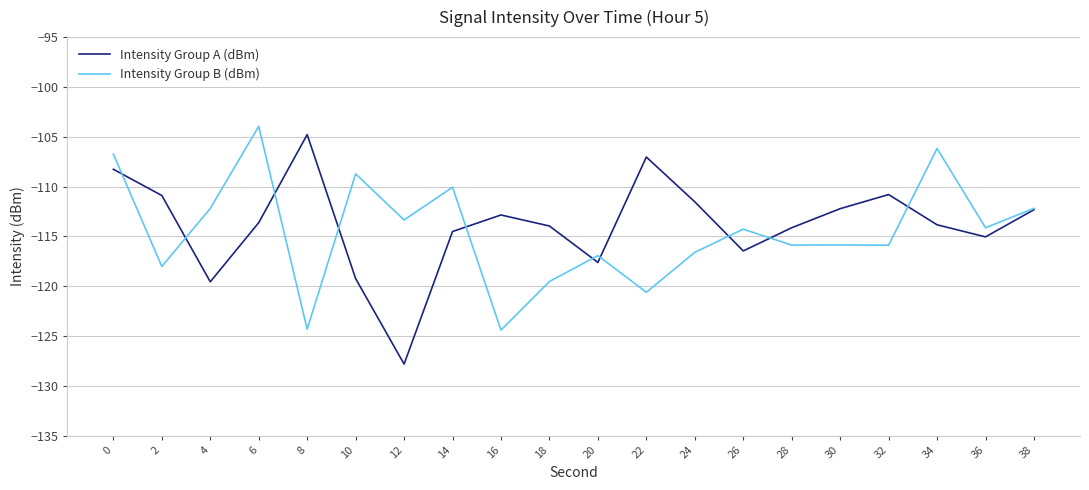

The value of Intensity Group B (dBm) at 2 is -155.2. True or false?

False